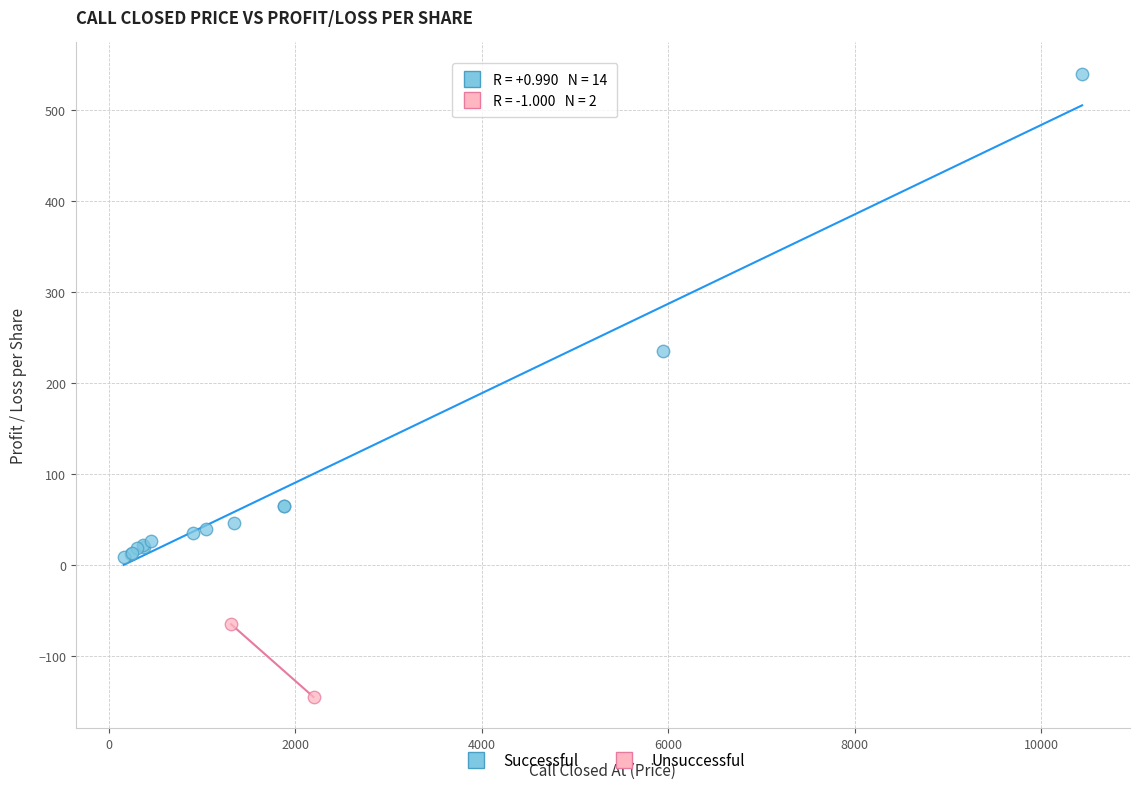

What are all the series names shown in the legend?

Successful, Unsuccessful